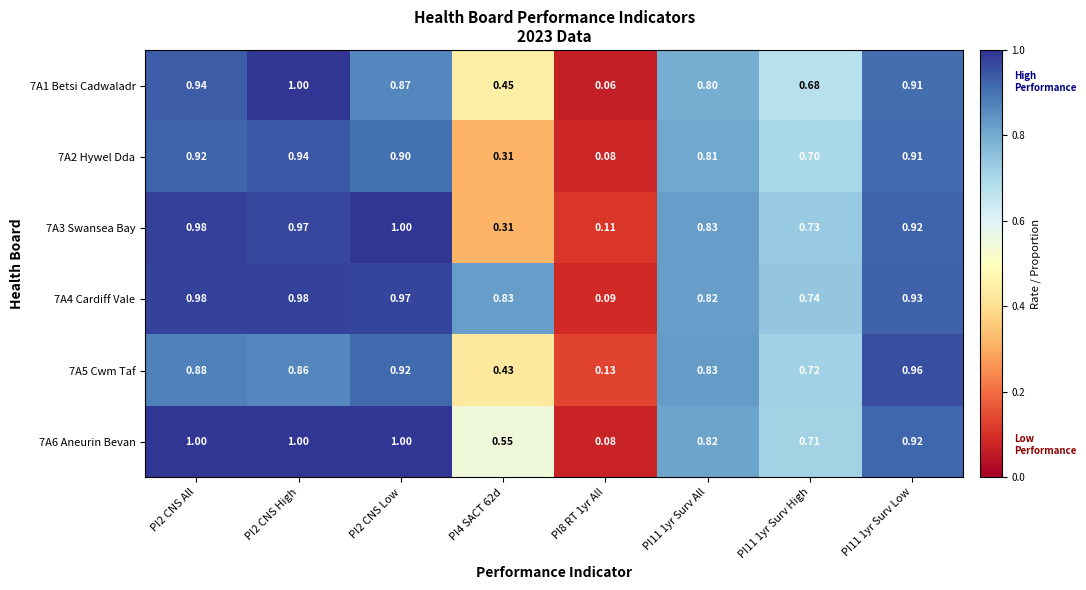

How many categories are shown in the chart?

8